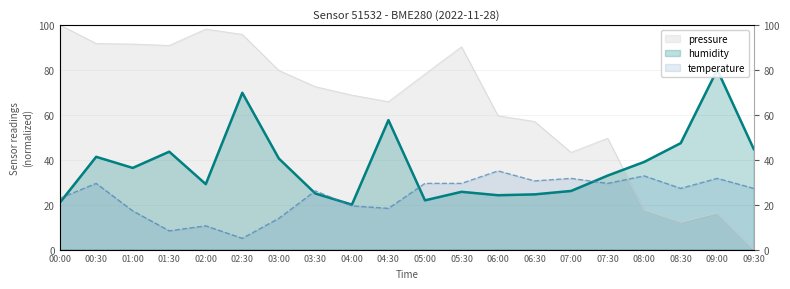

Is it true that temperature equals 31.7 at 09:00?

True